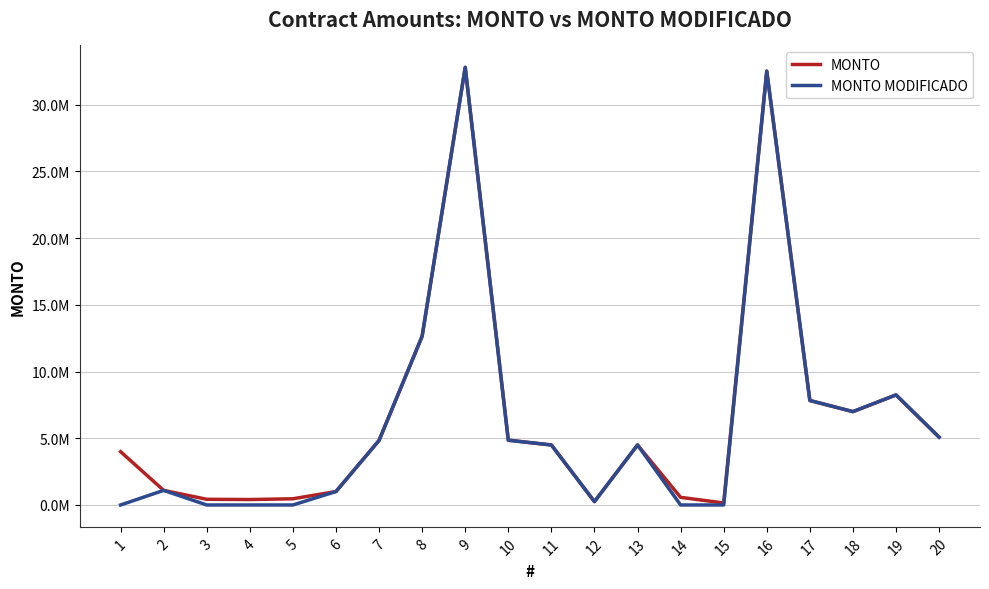

Does the chart have visible grid lines?

Yes